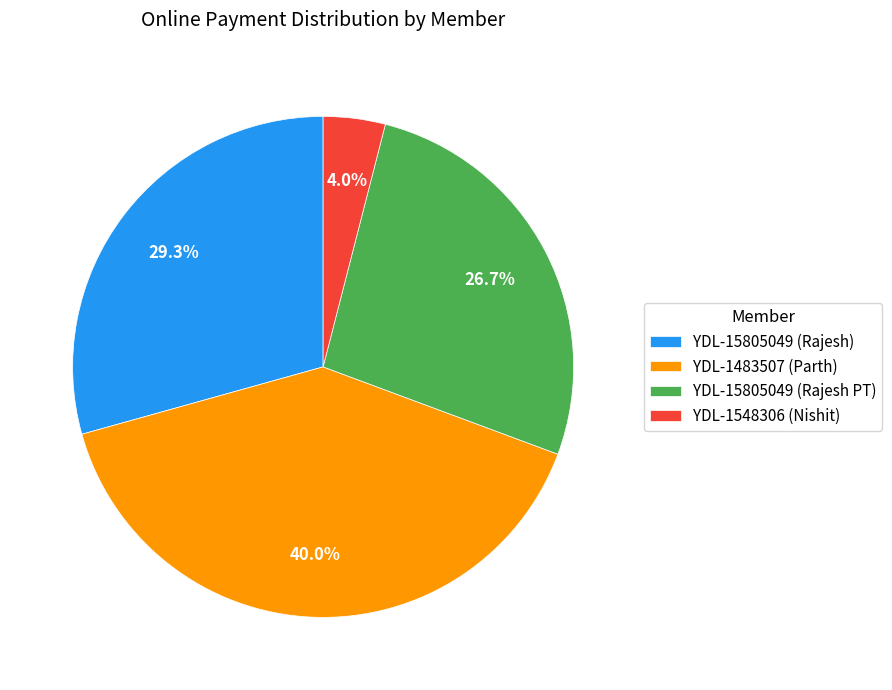

Which category has the biggest portion of the pie?

YDL-1483507 (Parth)